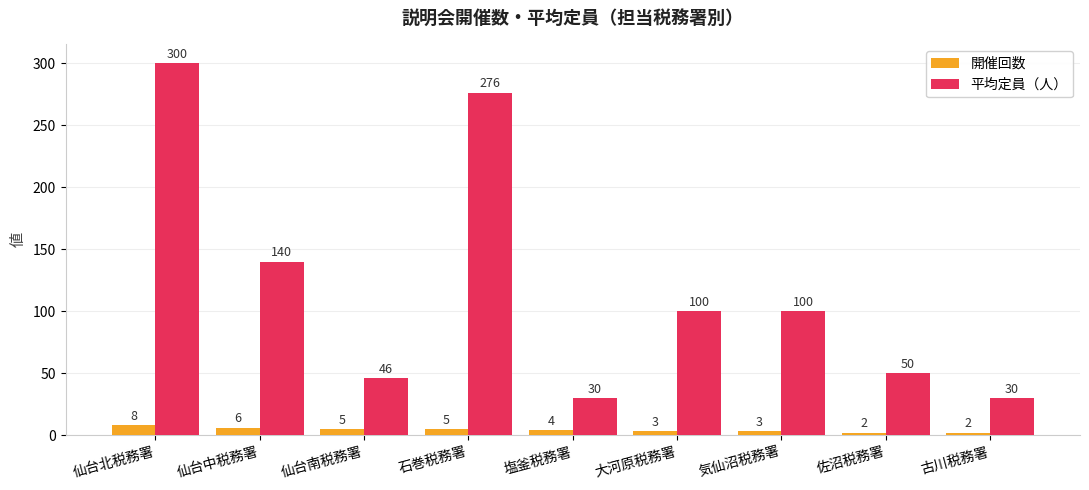

What is the label of the 8th bar from the left?

佐沼税務署